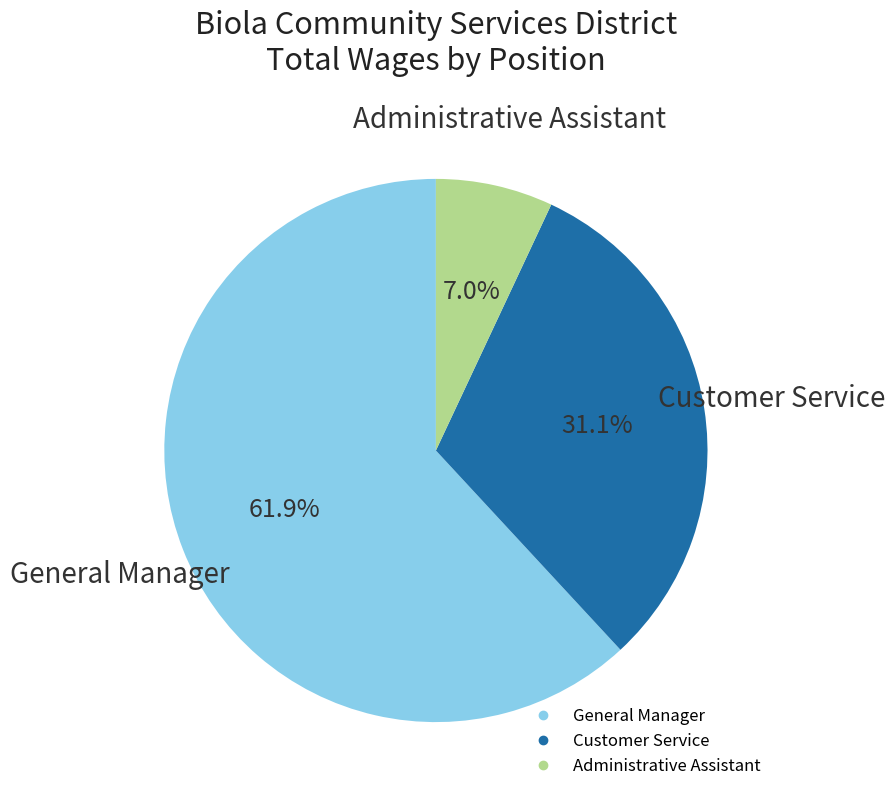

To the nearest percent, what percentage of the pie is Administrative Assistant?

7%